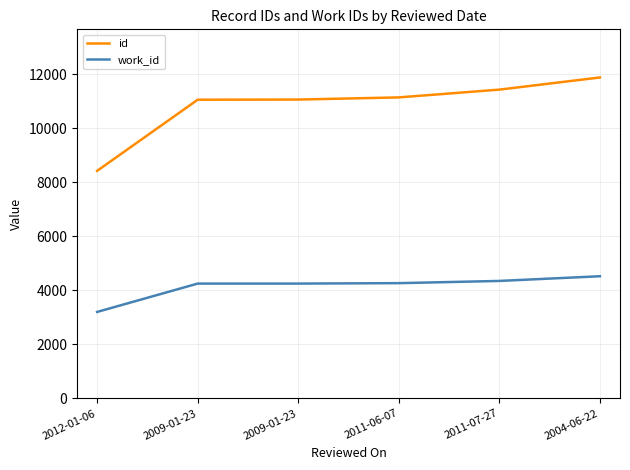

What are all the series names shown in the legend?

id, work_id